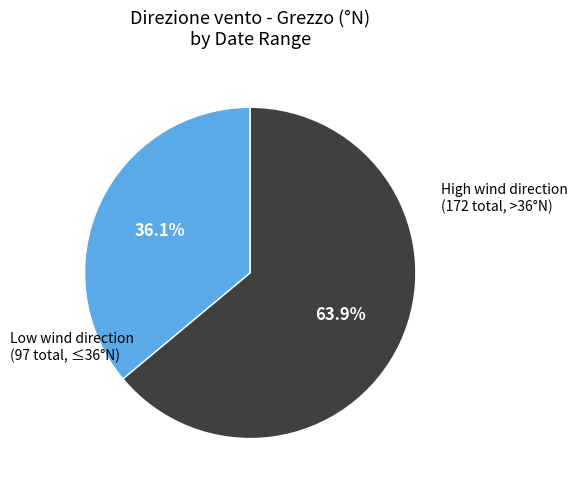

Is there a majority slice in this chart?

Yes